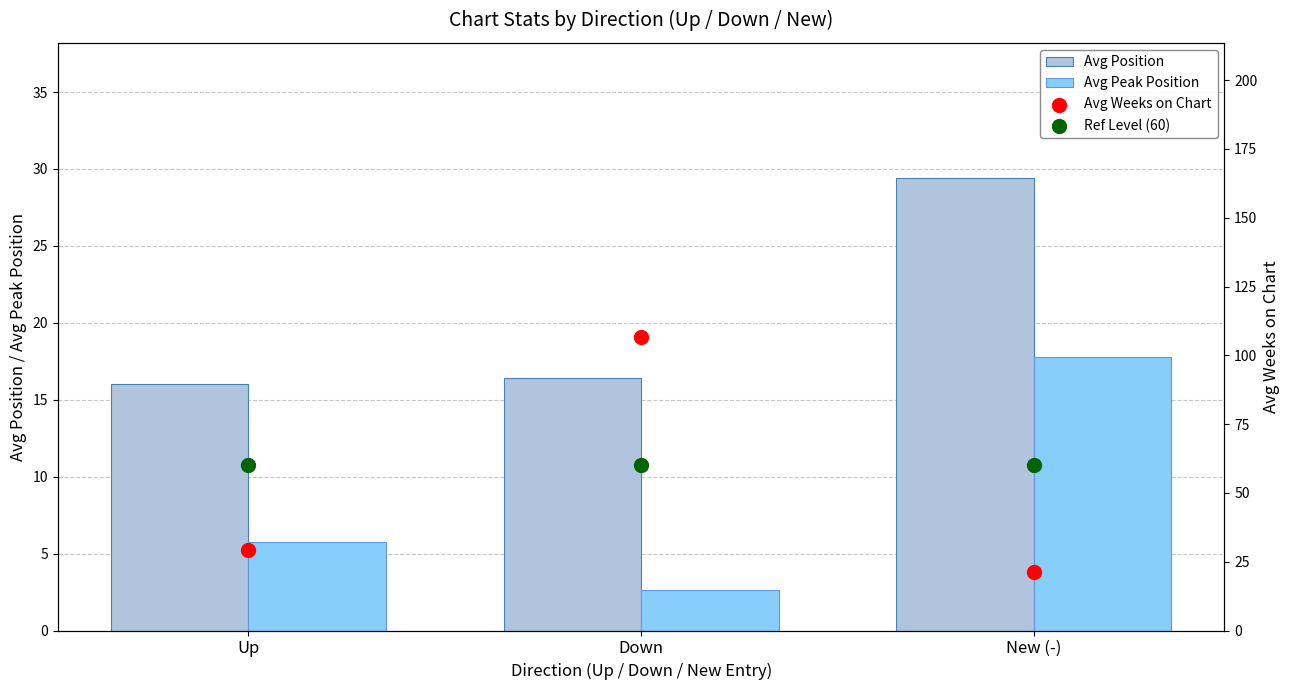

What are all the series names shown in the legend?

Avg Position, Avg Peak Position, Avg Weeks on Chart, Ref Level (60)